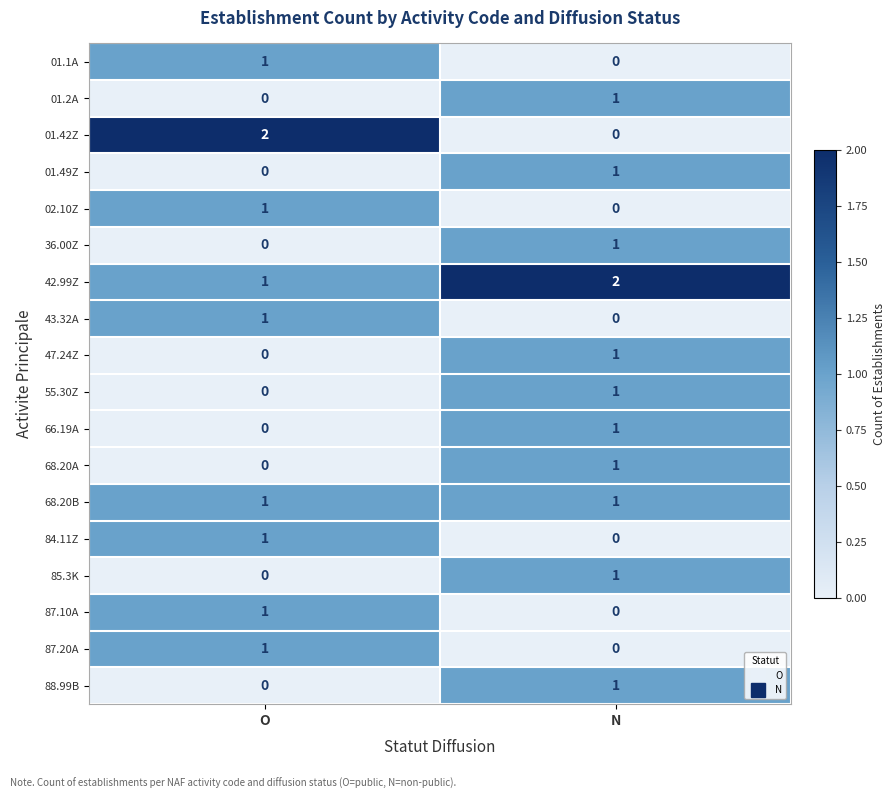

At which label is 01.1A closest to 0?

N